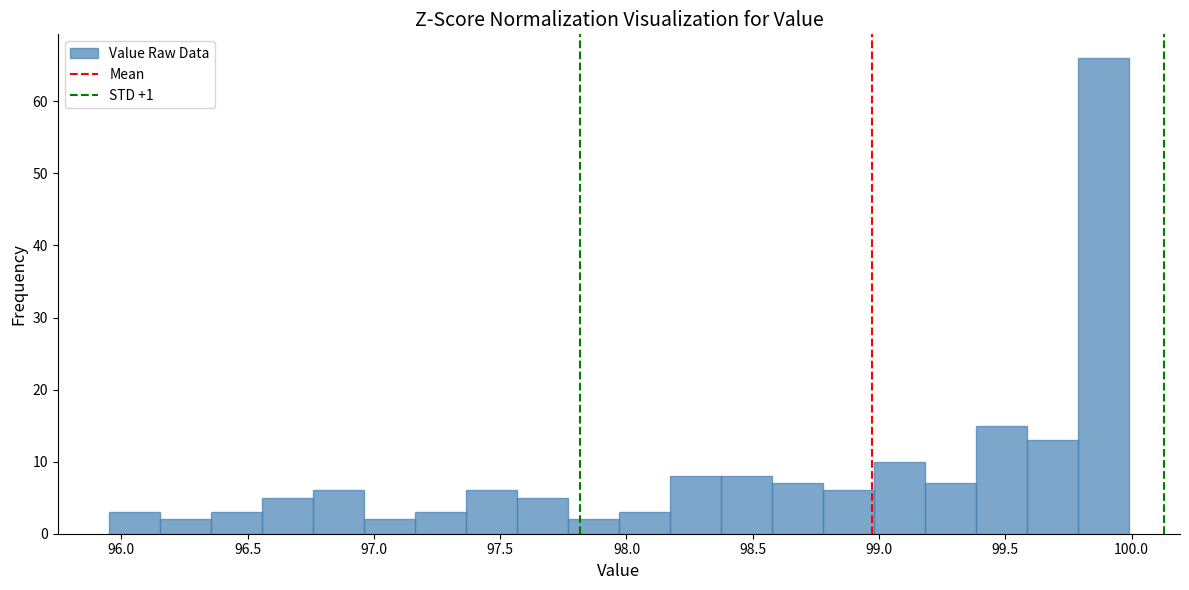

Reading left to right, transcribe this chart: for each bar, give the range it covers on the x-axis and its height. Neither the bar edges nor the heights are printed on the chart, so give them approximately, as read against the axes.

95.95 to 96.15: 3
96.15 to 96.35: 2
96.35 to 96.55: 3
96.55 to 96.75: 5
96.75 to 96.95: 6
96.95 to 97.15: 2
97.15 to 97.35: 3
97.35 to 97.55: 6
97.55 to 97.75: 5
97.75 to 97.95: 2
97.95 to 98.15: 3
98.15 to 98.35: 8
98.35 to 98.60: 8
98.60 to 98.80: 7
98.80 to 99.00: 6
99.00 to 99.20: 10
99.20 to 99.40: 7
99.40 to 99.60: 15
99.60 to 99.80: 13
99.80 to 100.00: 66